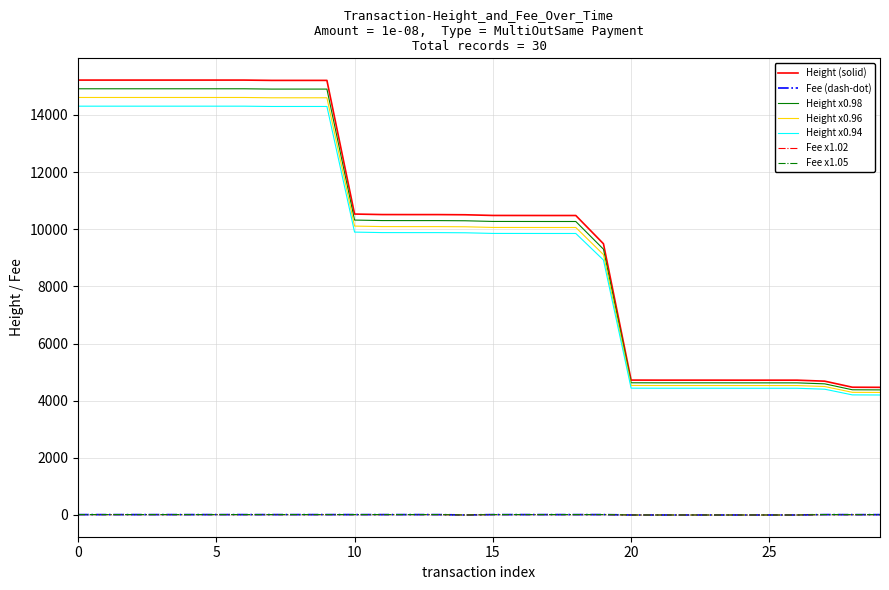

What is the highest value of the Height x0.96 series?

14613.1